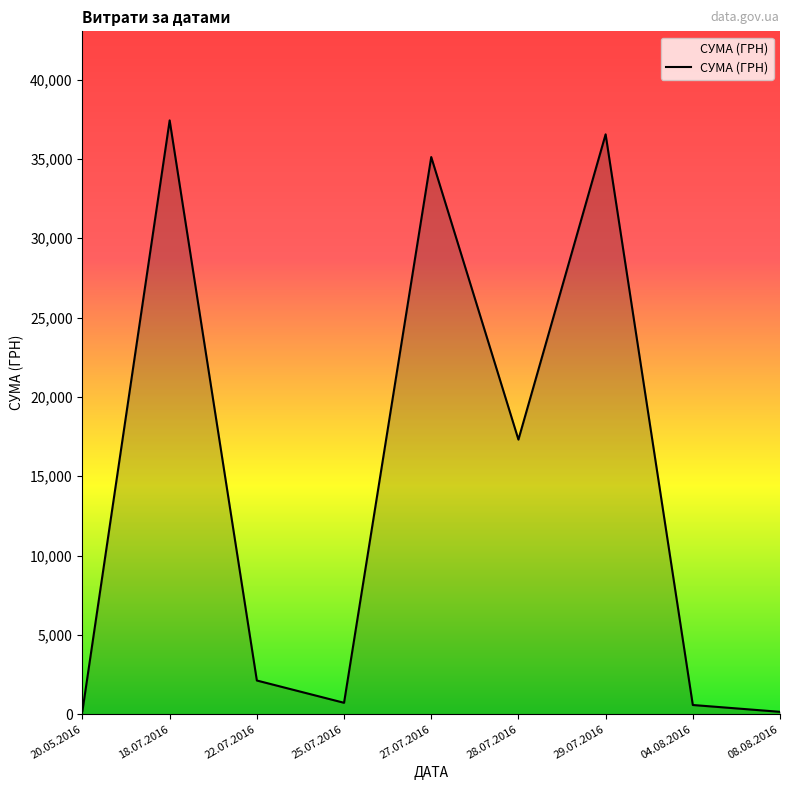

Is it true that the value at 22.07.2016 is 2122.6?

True